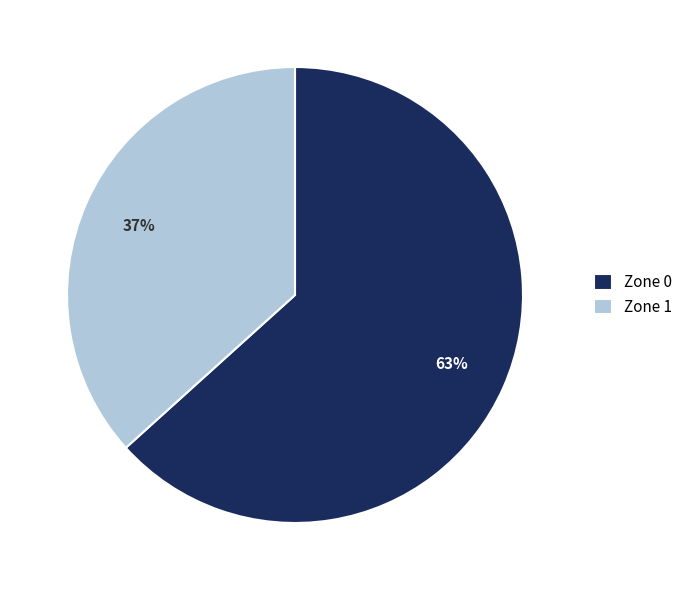

Approximately how many times larger is the value at Zone 1 compared to Zone 0?

0.6